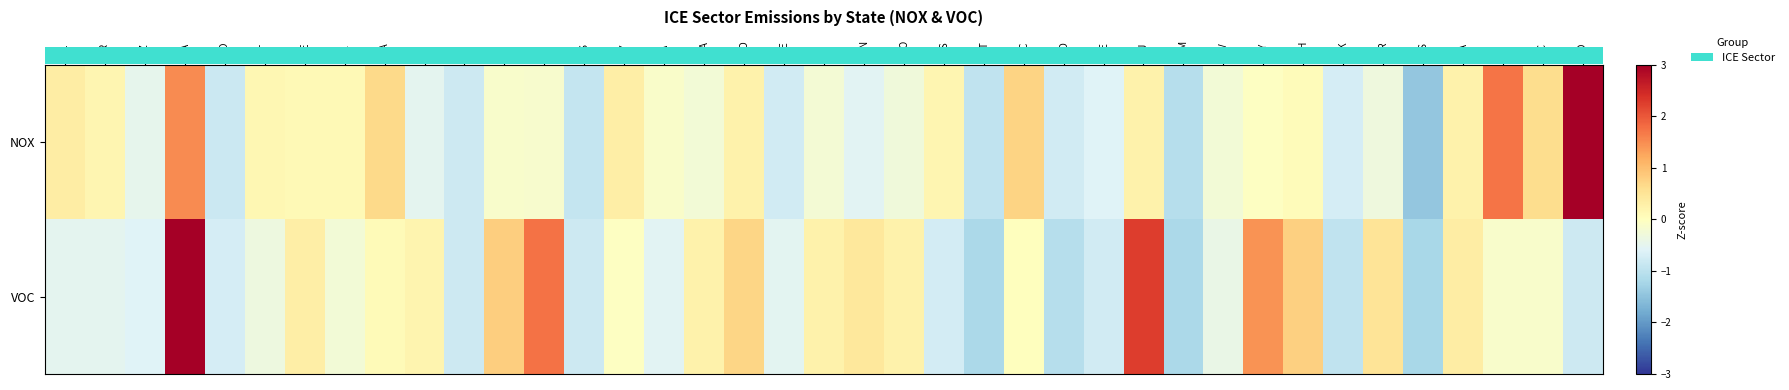

Which series has the widest spread of values?

row_0